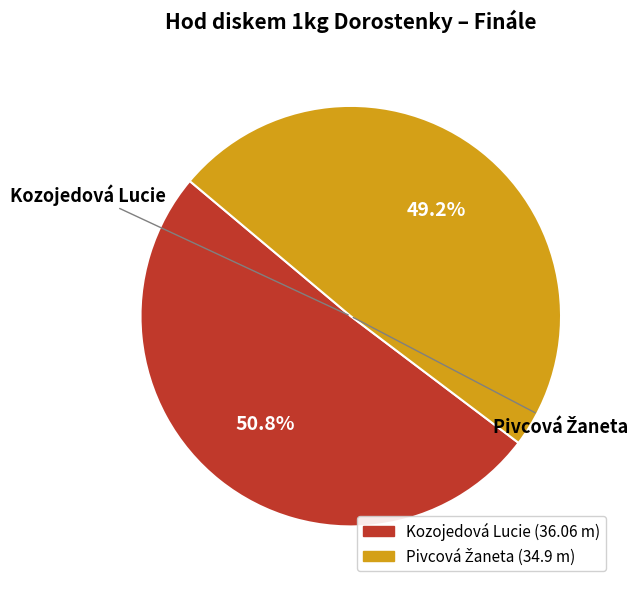

How much of the chart is everything except Kozojedová Lucie?

49.2%